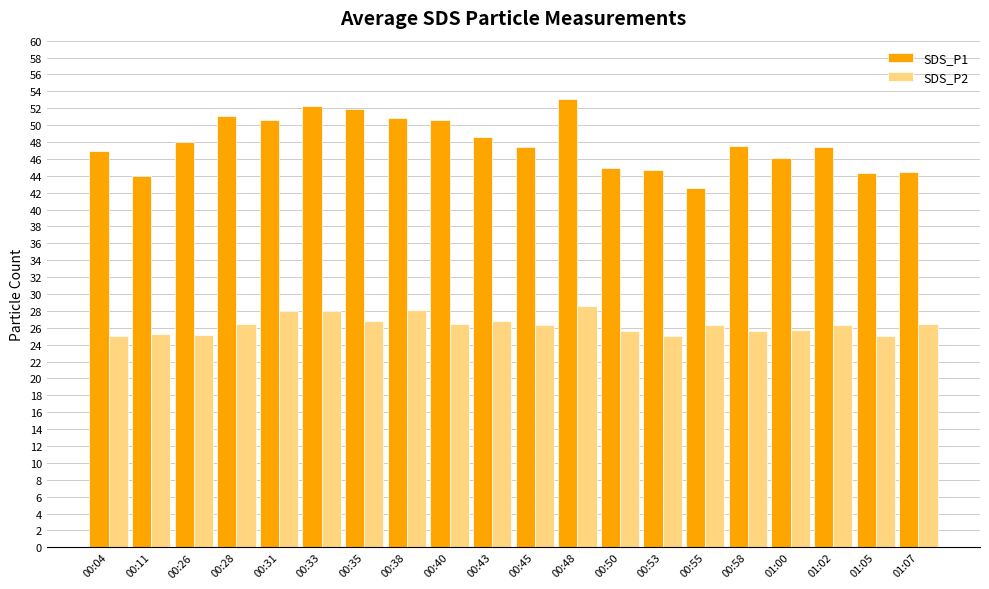

Is it true that SDS_P2 equals 5.9 at 00:31?

False